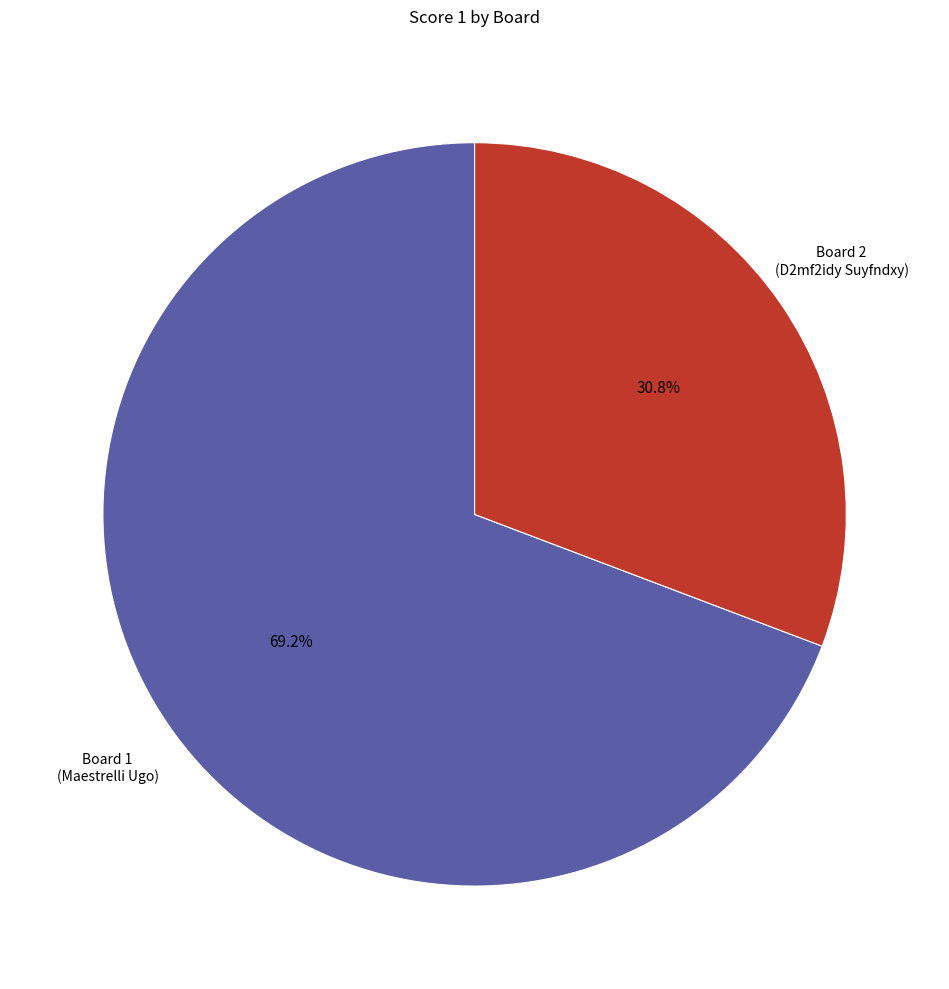

How many segments does this pie chart have?

2